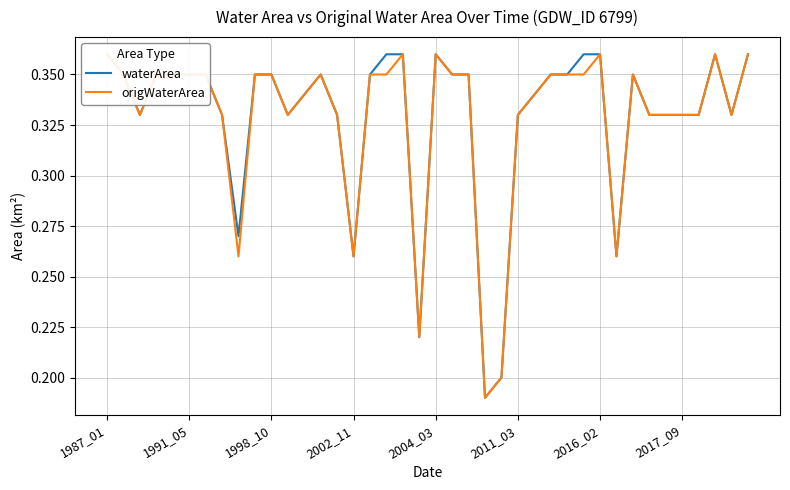

What value does the origWaterArea series have at 21?

0.3